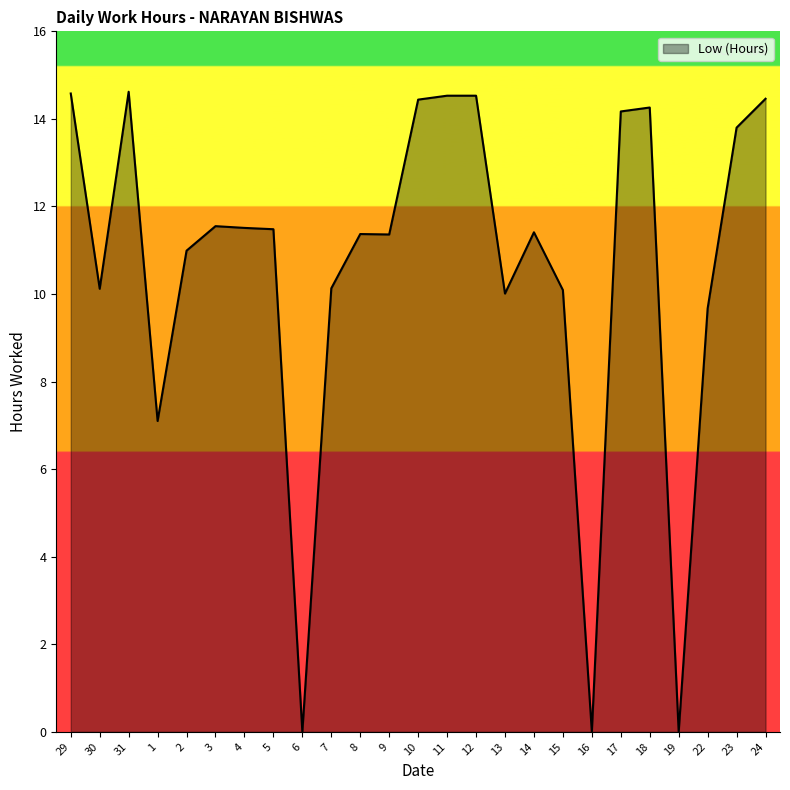

The chart shows a value of 14.6 at 29. True or false?

True